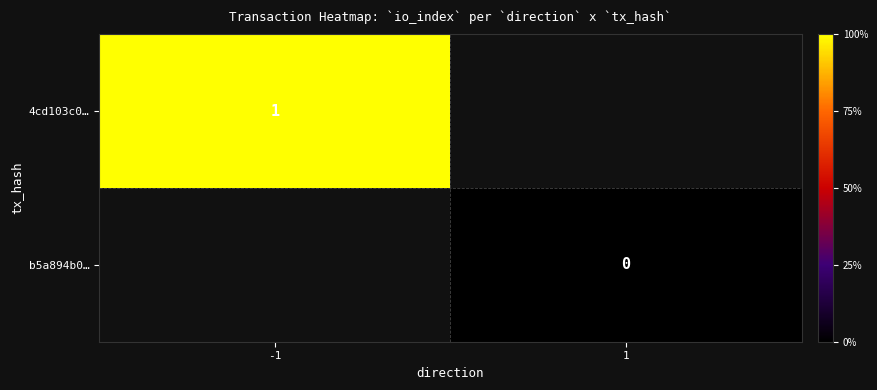

Is the value of b5a894b0… at 1 greater than the value of 4cd103c0… at -1?

No